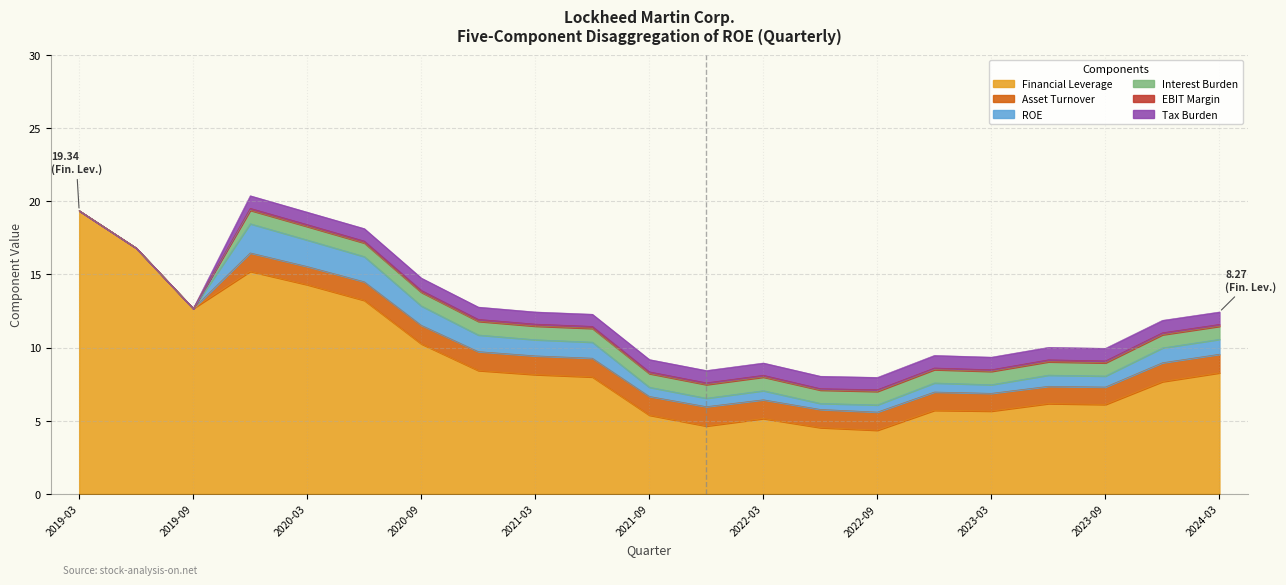

At which category does Interest Burden reach its first local valley?

2022-06-26